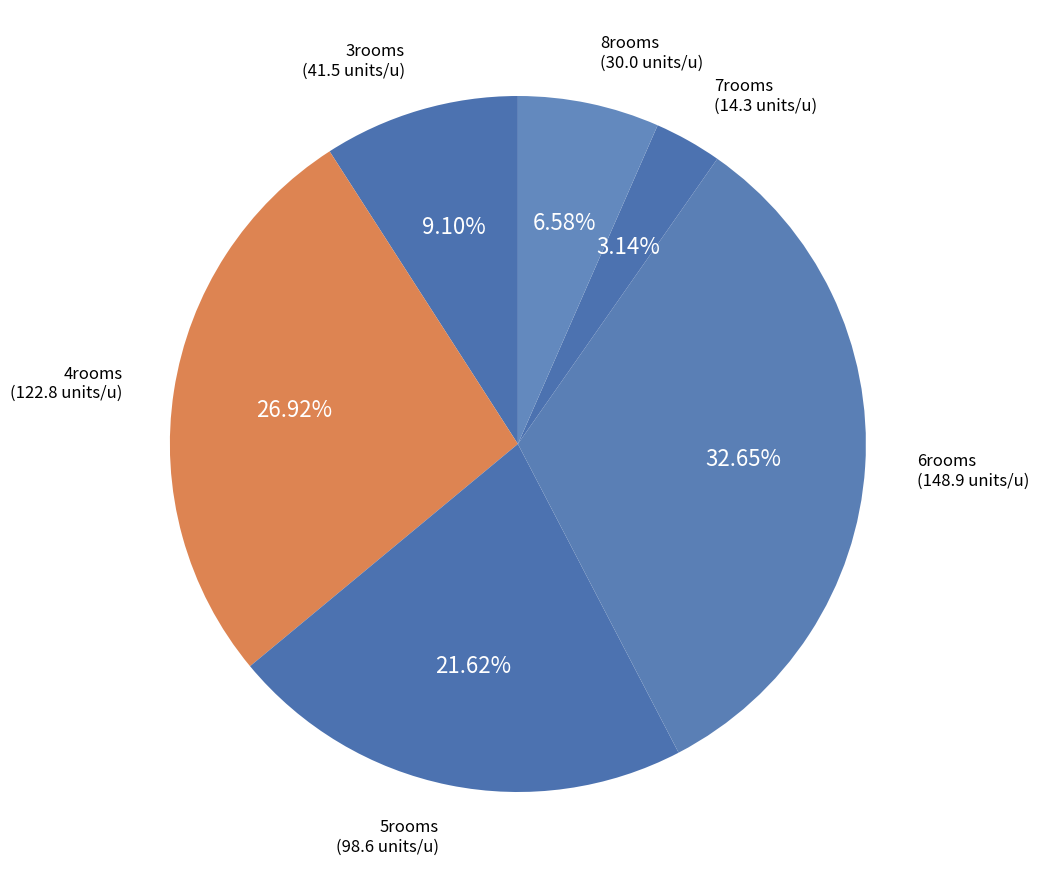

How many segments does this pie chart have?

6